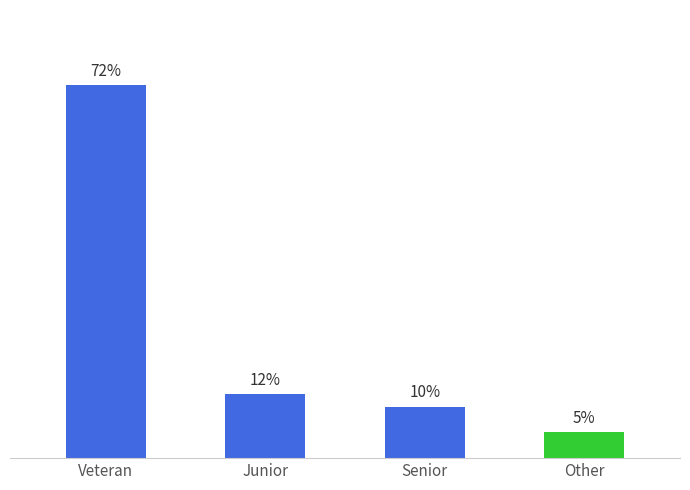

What is the label of the 2nd bar from the right?

Senior